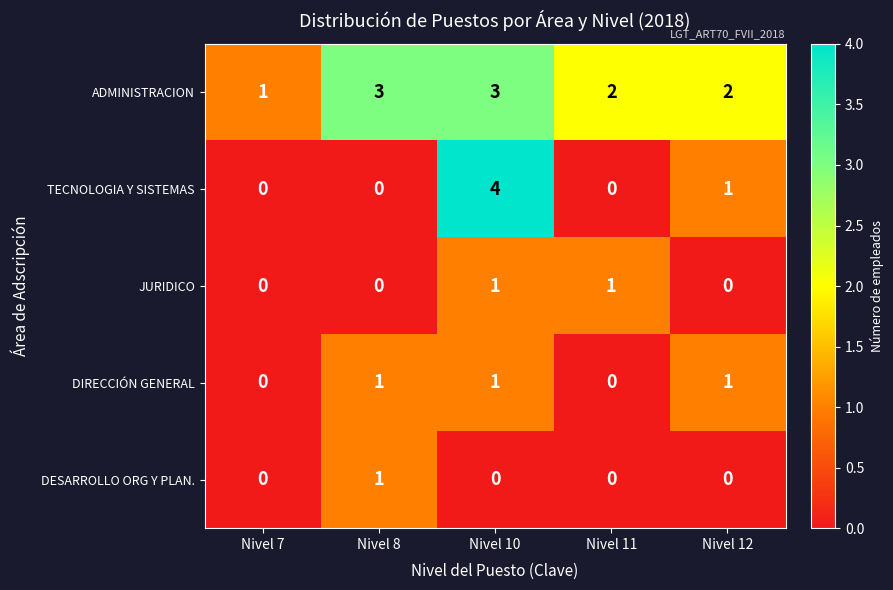

How many categories are shown in the chart?

5